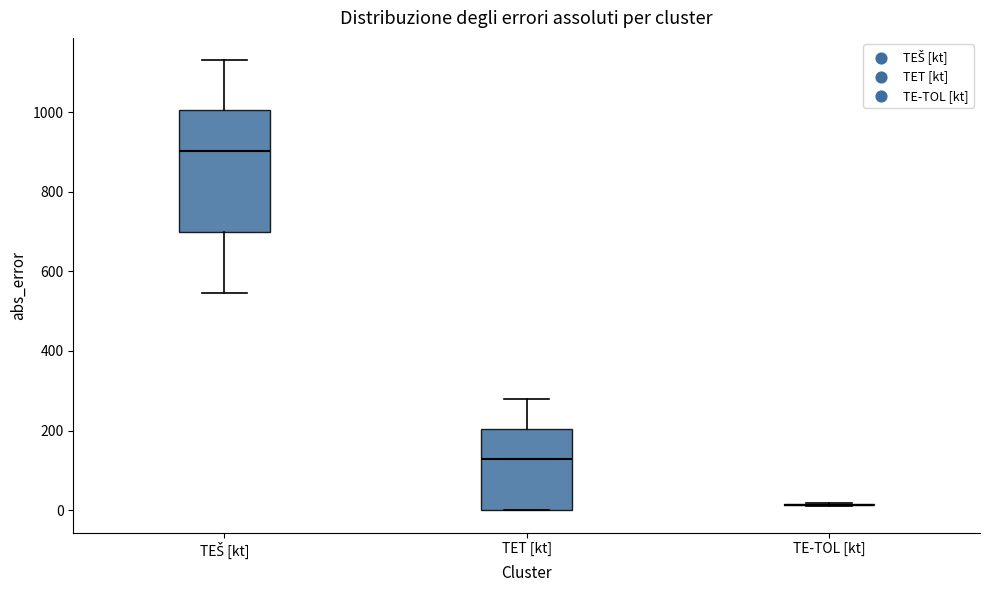

Where is the lower edge of the box for TET [kt] on the y-axis? The values are not printed on the chart, so give them approximately, as read against the axis.

0